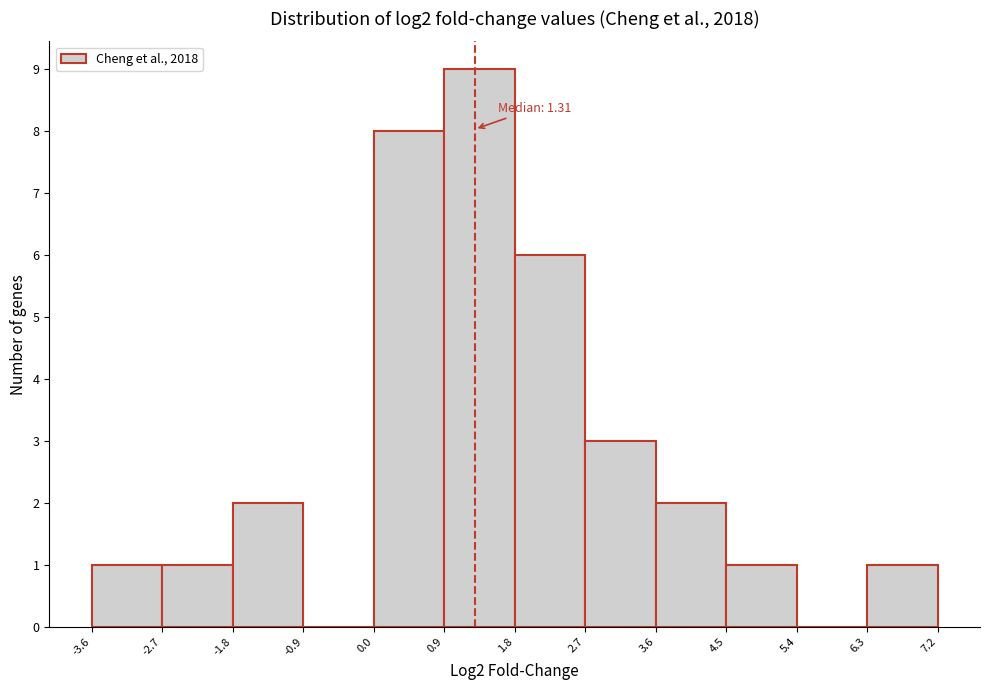

Over which range of the x-axis is the bar tallest?

0.9 to 1.8